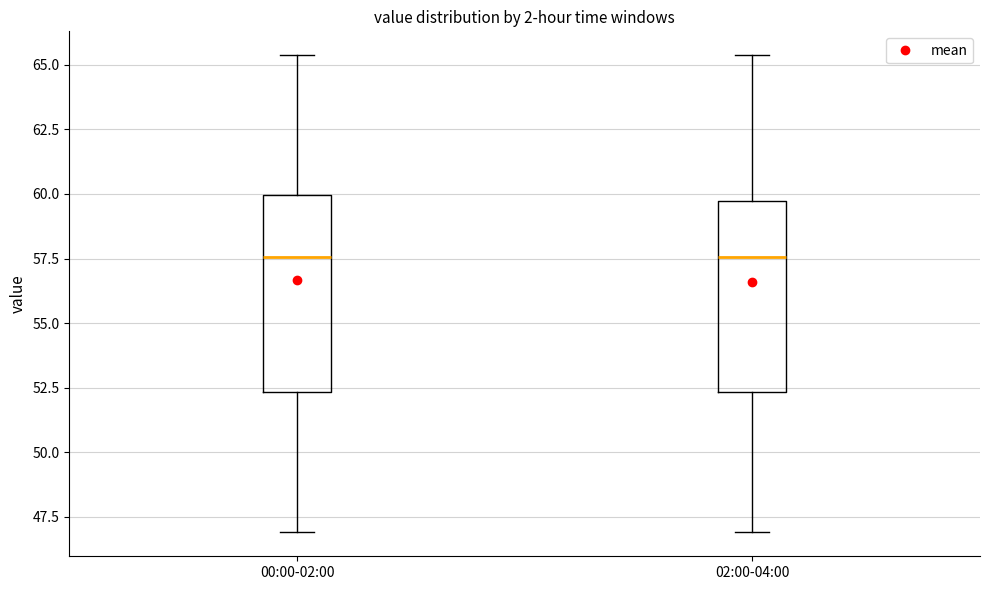

Reading left to right, transcribe this box plot: for each box, give where its median line is, the range the box spans, and where its two whiskers end, as read against the y-axis. The values are not printed on the chart, so give them approximately, as read against the axis.

00:00-02:00: median 57.5, box 52.5 to 60.0, whiskers 47.0 to 65.5
02:00-04:00: median 57.5, box 52.5 to 59.5, whiskers 47.0 to 65.5